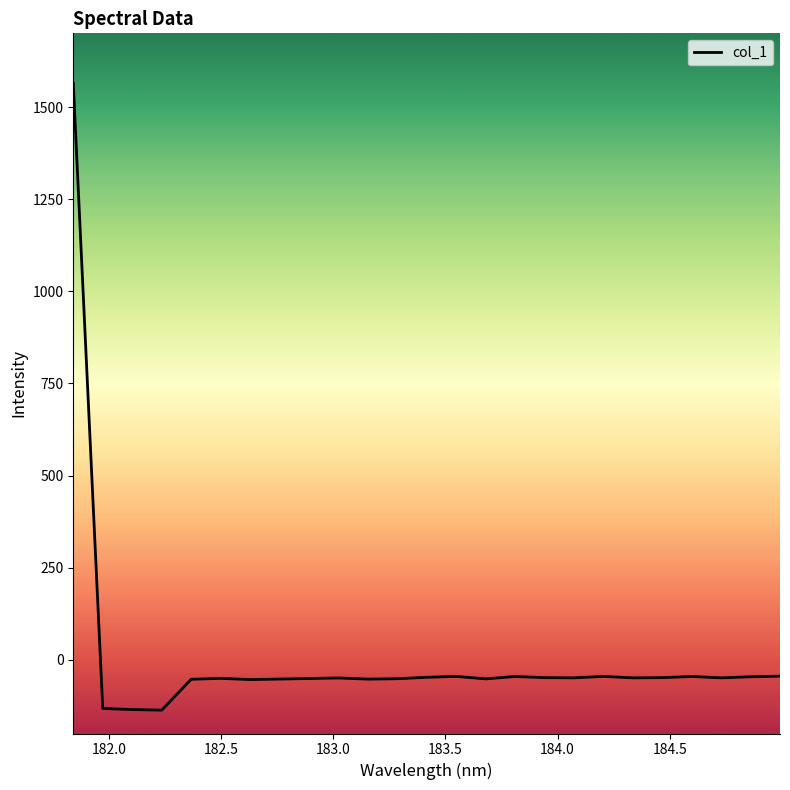

What is the difference between the maximum and minimum values?

1700.8